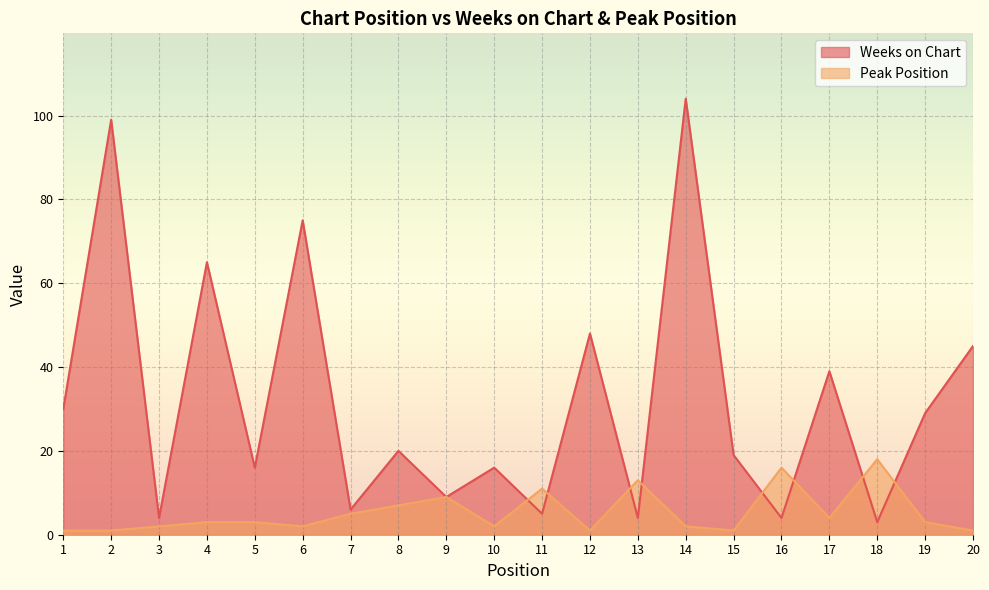

Is the value of Weeks on Chart at 5 greater than the value of Peak Position at 4?

Yes